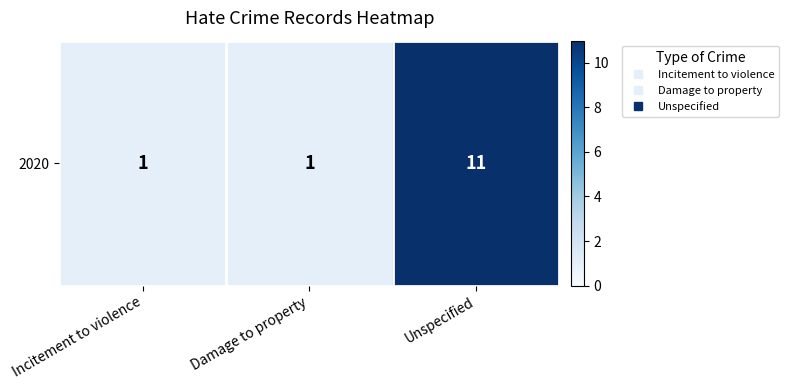

Reading left to right, what are all the values shown in this chart?

Incitement to violence=1	Damage to property=1	Unspecified=11